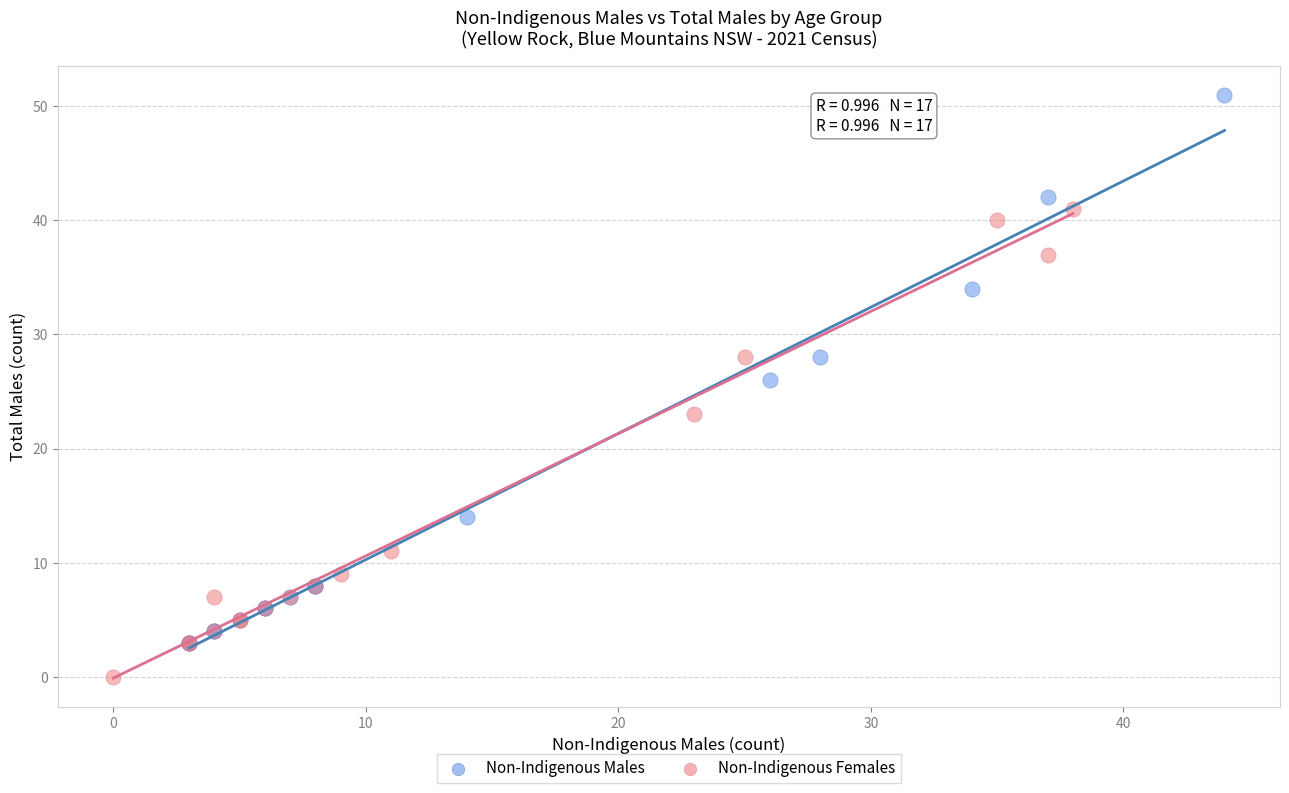

What are all the series names shown in the legend?

Non-Indigenous Males, Non-Indigenous Females